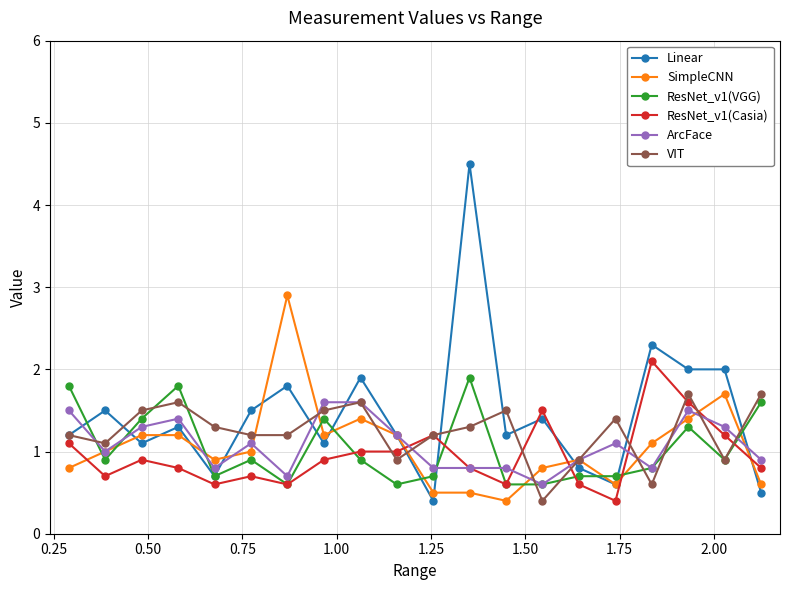

What is the value of the Linear point at the 2nd from the left?

1.5